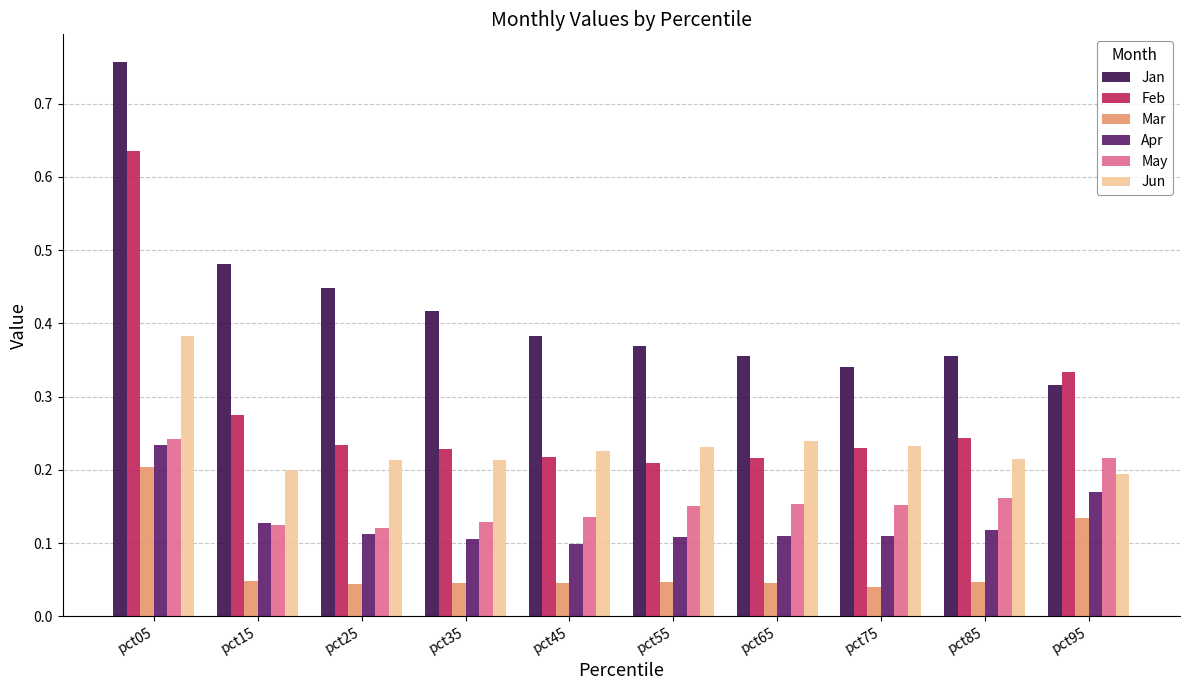

Where is Feb nearest to the value 0?

pct55